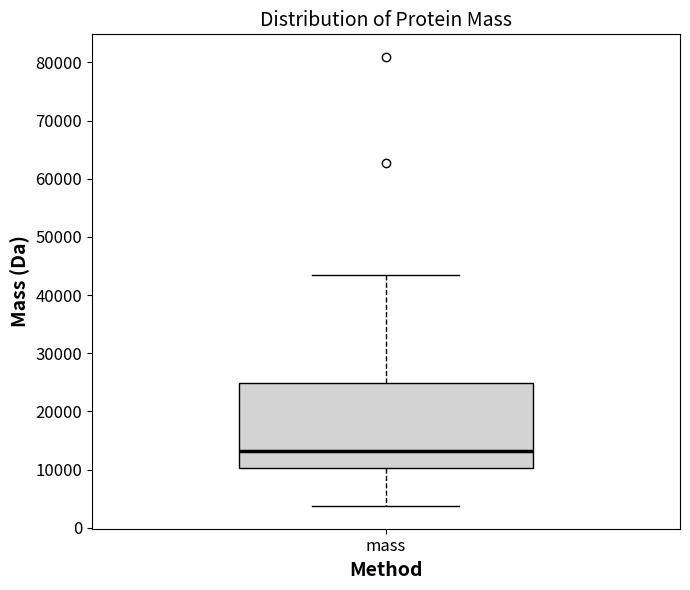

Read this box plot against the y-axis: the position of the median line, the range covered by the box, and the ends of both whiskers. The values are not printed on the chart, so give them approximately, as read against the axis.

median 13000, box 10000 to 25000, whiskers 4000 to 44000